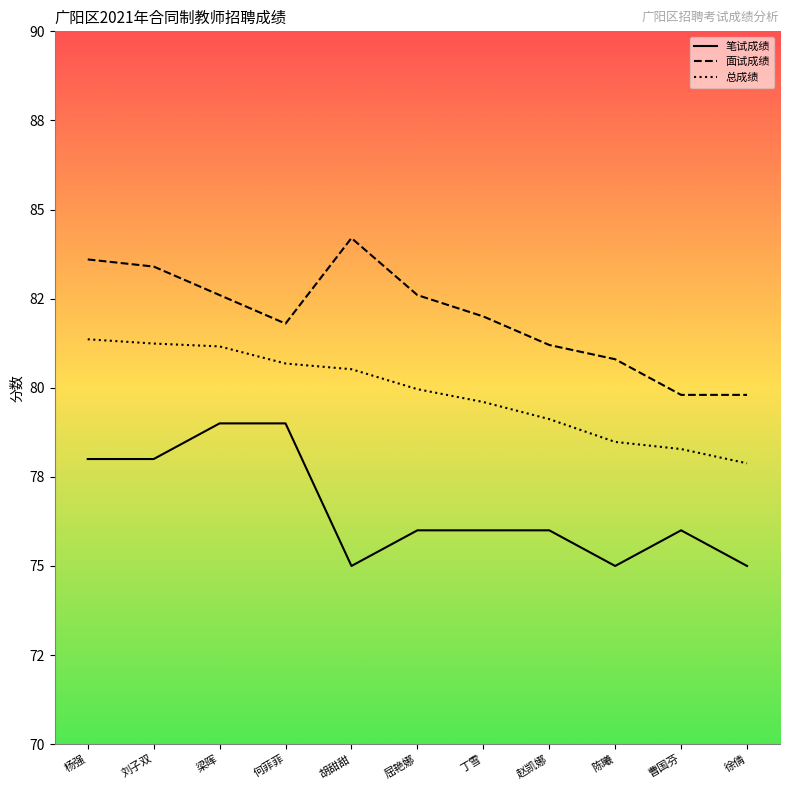

Which series has the largest range (max minus min)?

面试成绩